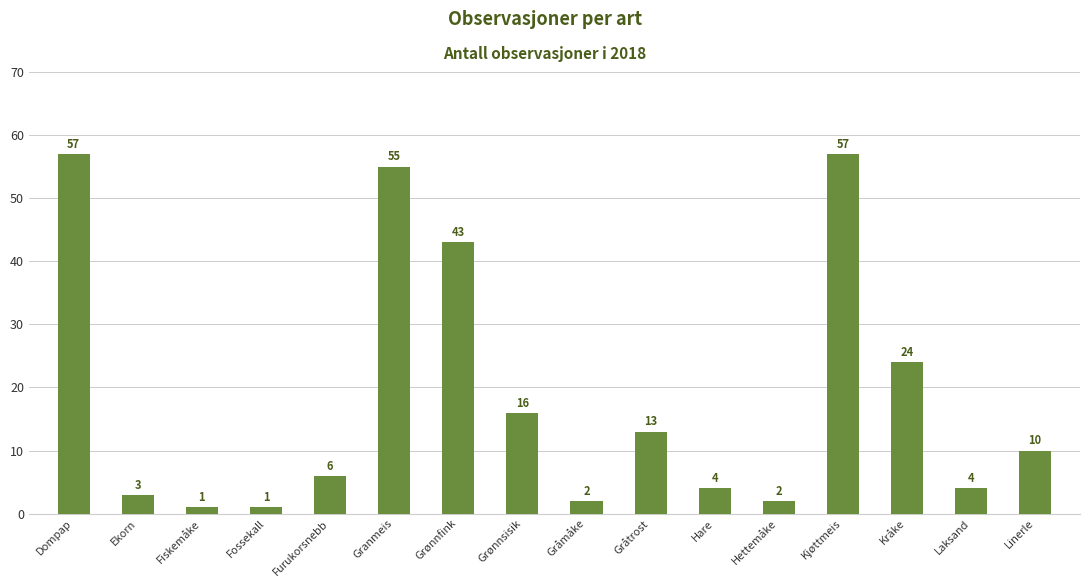

What is the difference between the maximum and minimum values?

56